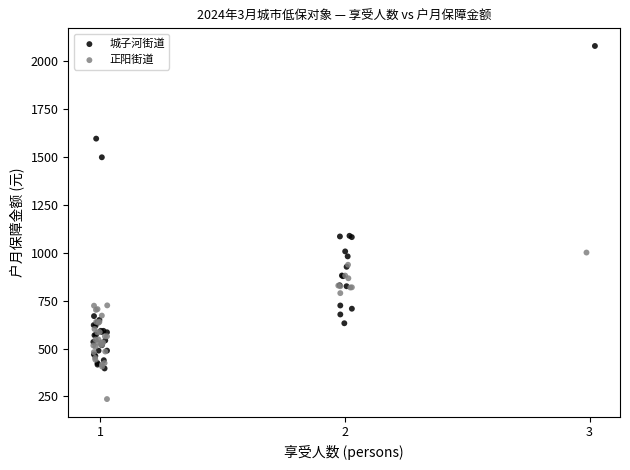

Which series has the largest Y range (max minus min)?

城子河街道